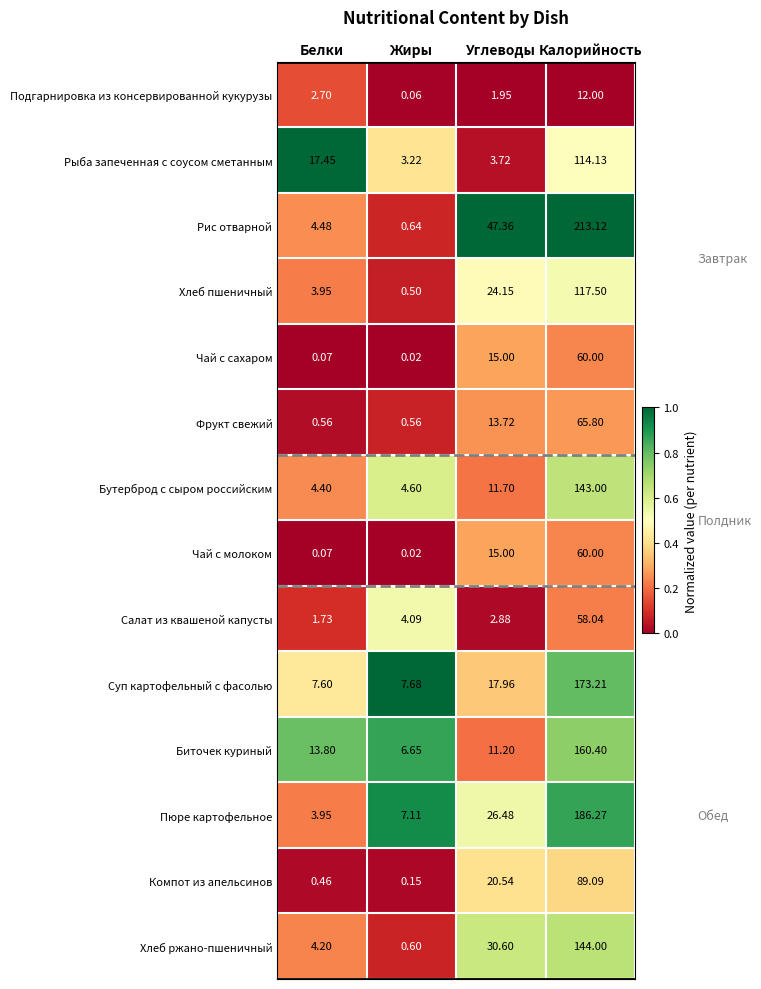

What is the total value across all series at Калорийность?

1596.6